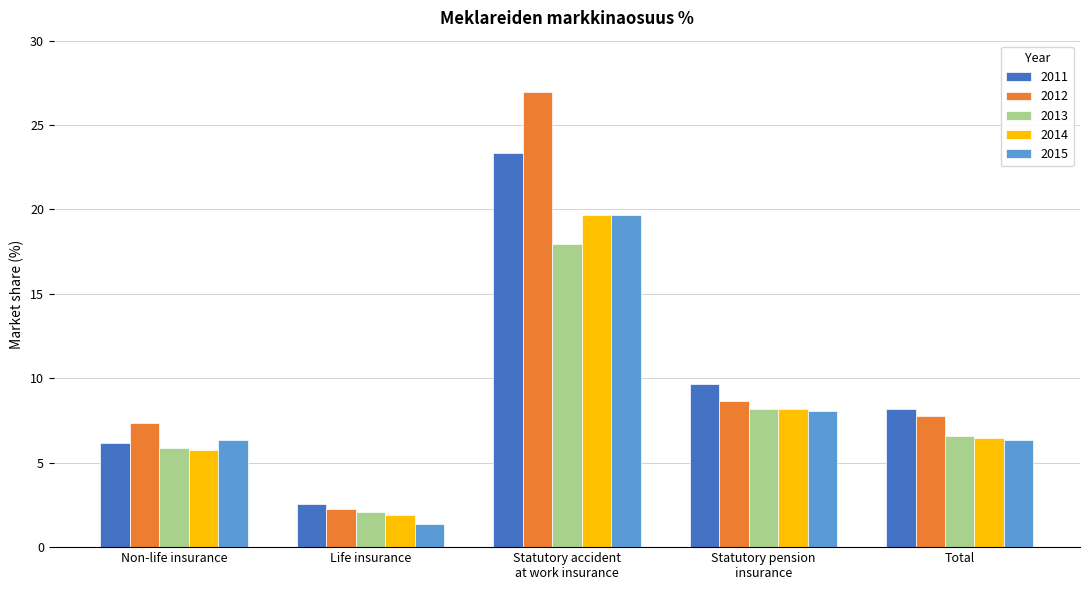

True or false: 2011 has a value of 10.0 at Non-life insurance.

False